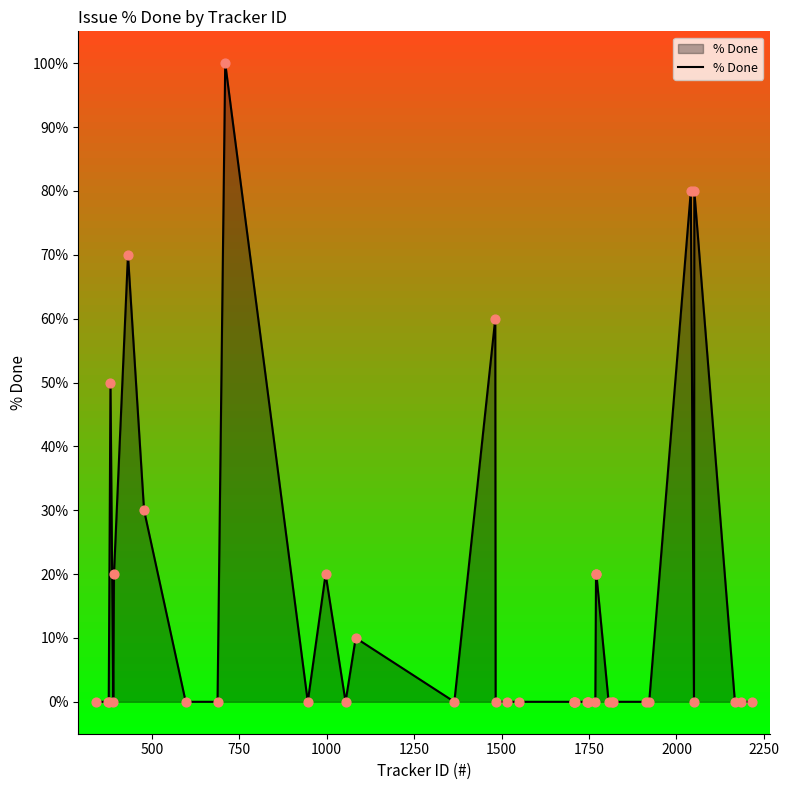

What is the greatest value displayed?

100